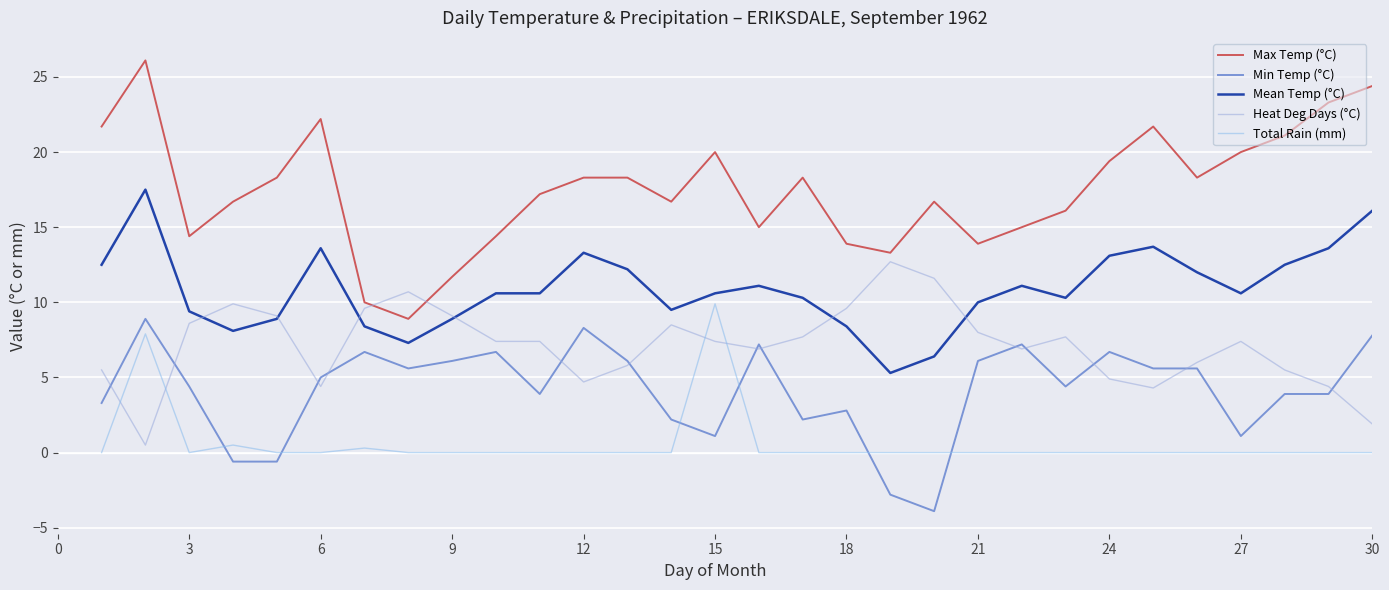

How many lines are shown in the chart?

5